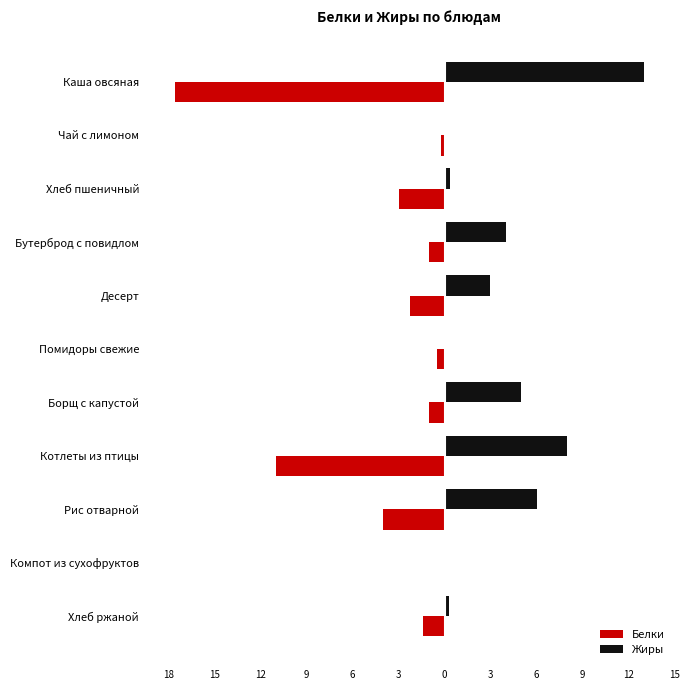

What is the smallest value displayed?

-17.6